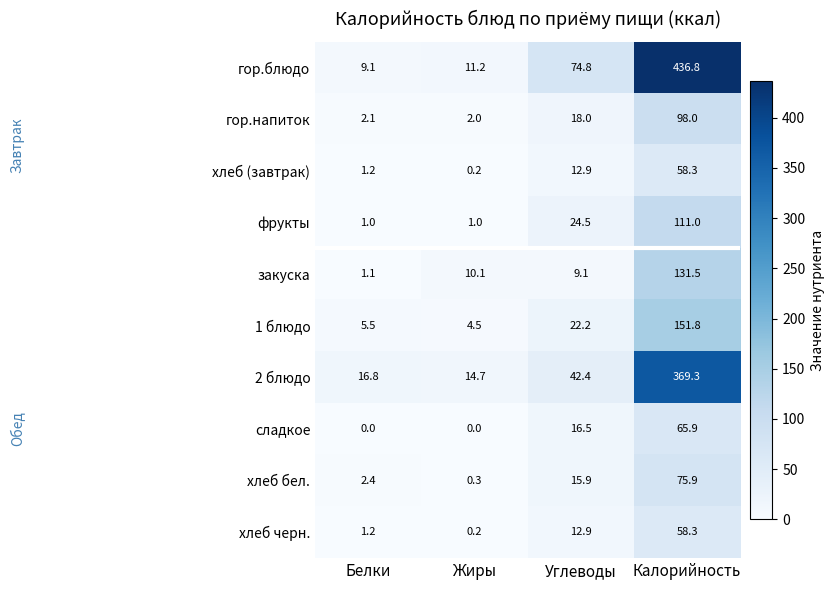

At which label does 2 блюдо first exceed 42?

Углеводы